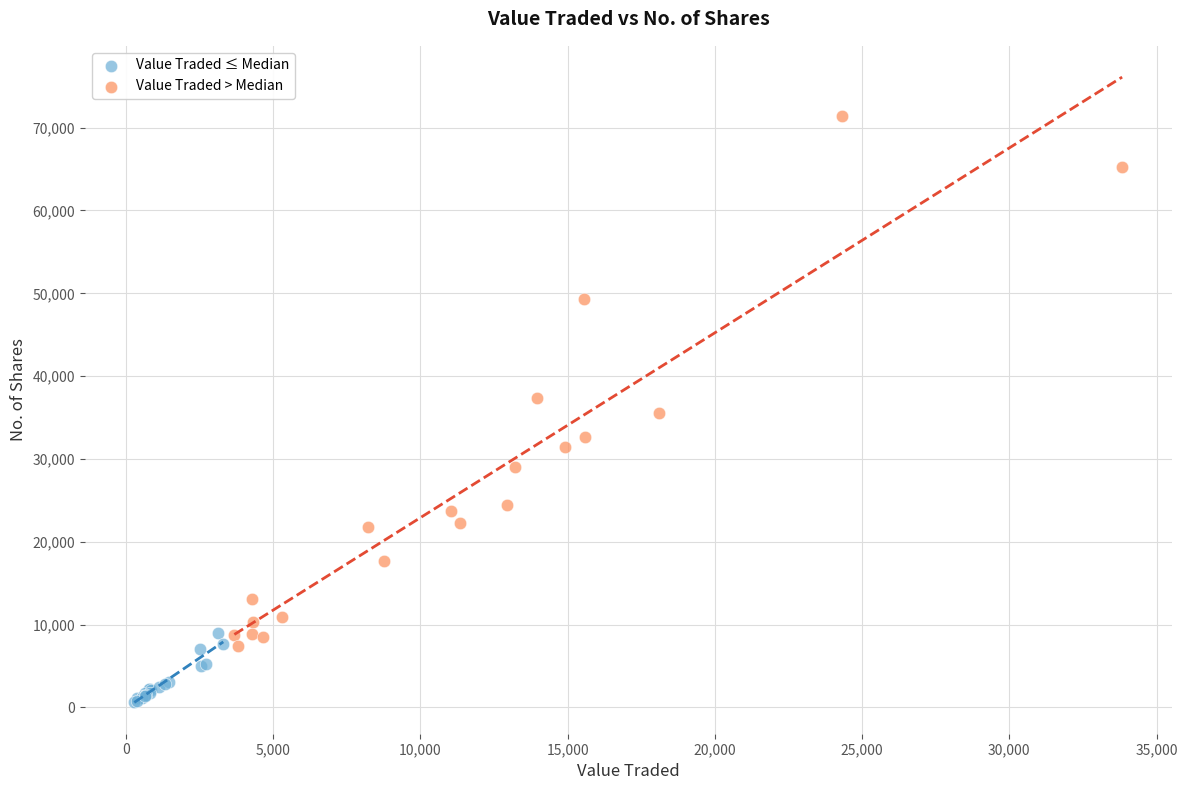

Which series contains the highest Y value?

Value Traded > Median